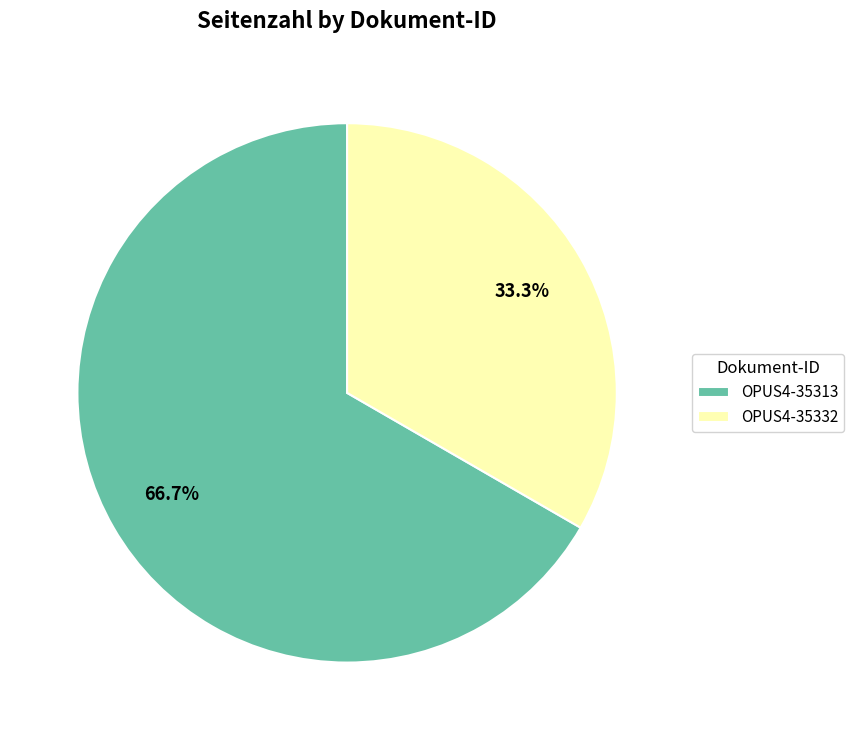

To the nearest percent, what percentage of the pie is OPUS4-35332?

33%